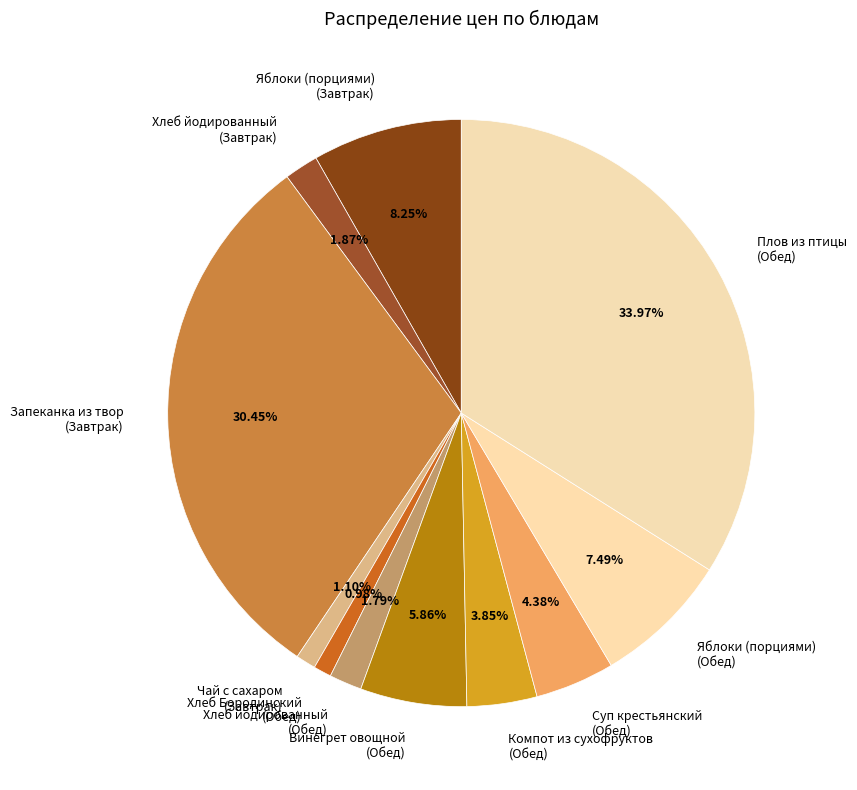

Which has a higher value, Винегрет овощной (Обед) or Запеканка из твор (Завтрак)?

Запеканка из твор (Завтрак)